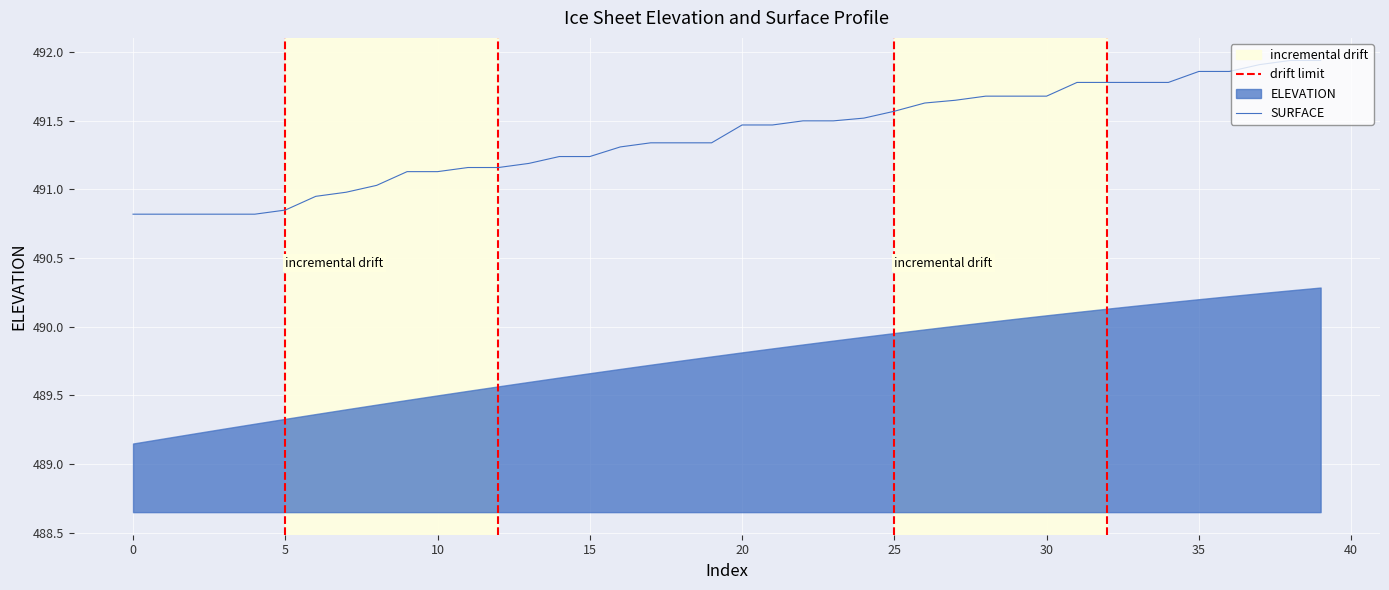

How many values are below 491?

8